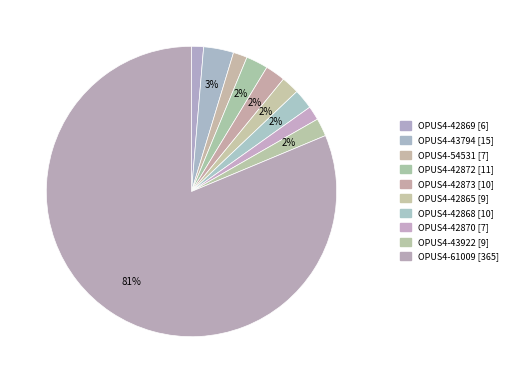

How many slices are in this pie chart?

10